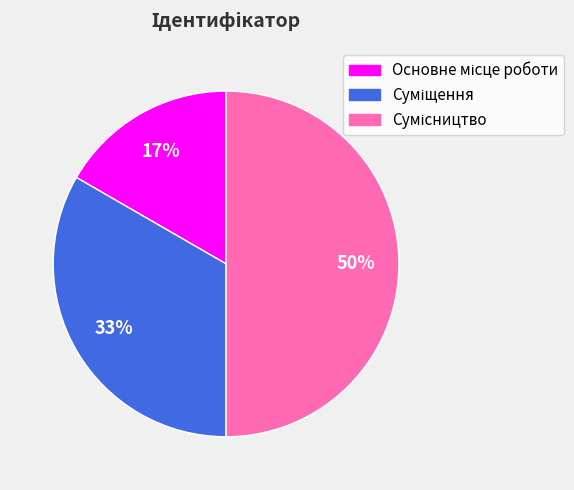

To the nearest percent, what is the average slice percentage?

33%